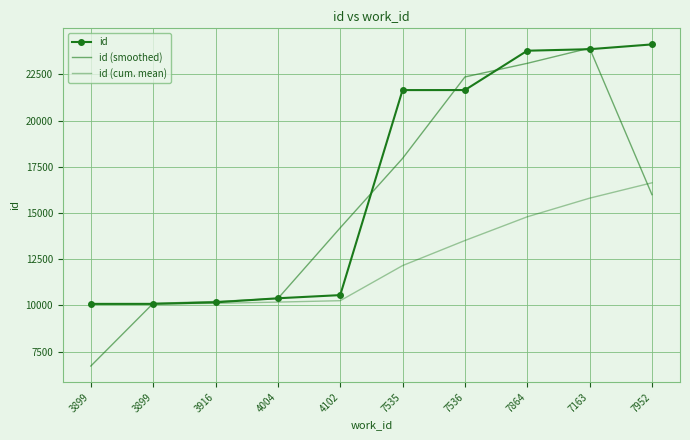

Which series has the widest spread of values?

id (smoothed)